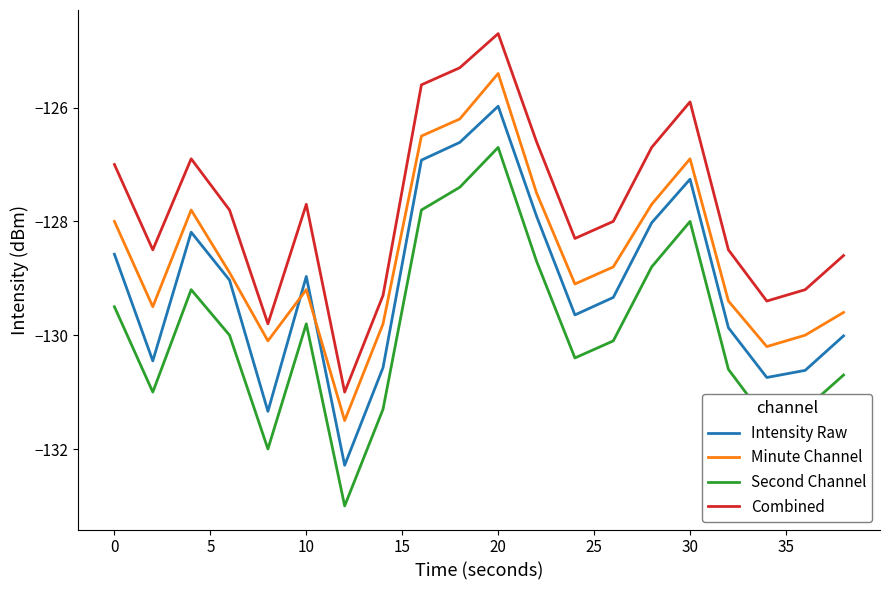

Rank the series by their average value, from highest to lowest.

Combined, Minute Channel, Intensity Raw, Second Channel